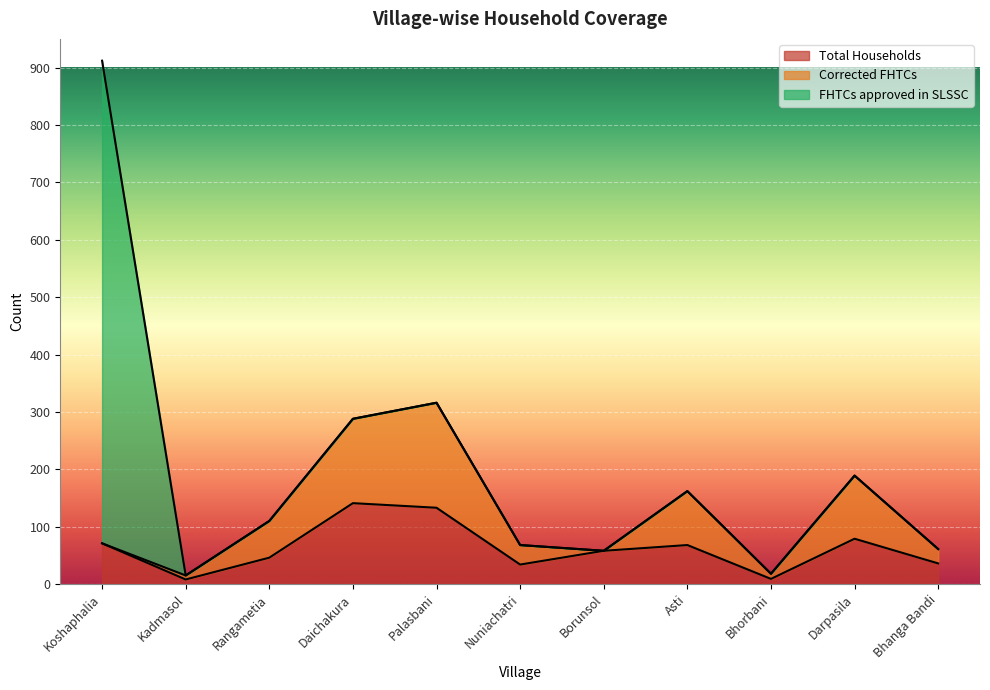

Reading left to right, extract all data points from this chart.

Total Households: 71	8	46	141	133	34	58	68	9	79	36
Corrected FHTCs: 0	7	64	147	183	34	0	94	9	110	25
FHTCs approved in SLSSC: 841	0	0	0	0	0	0	0	0	0	0